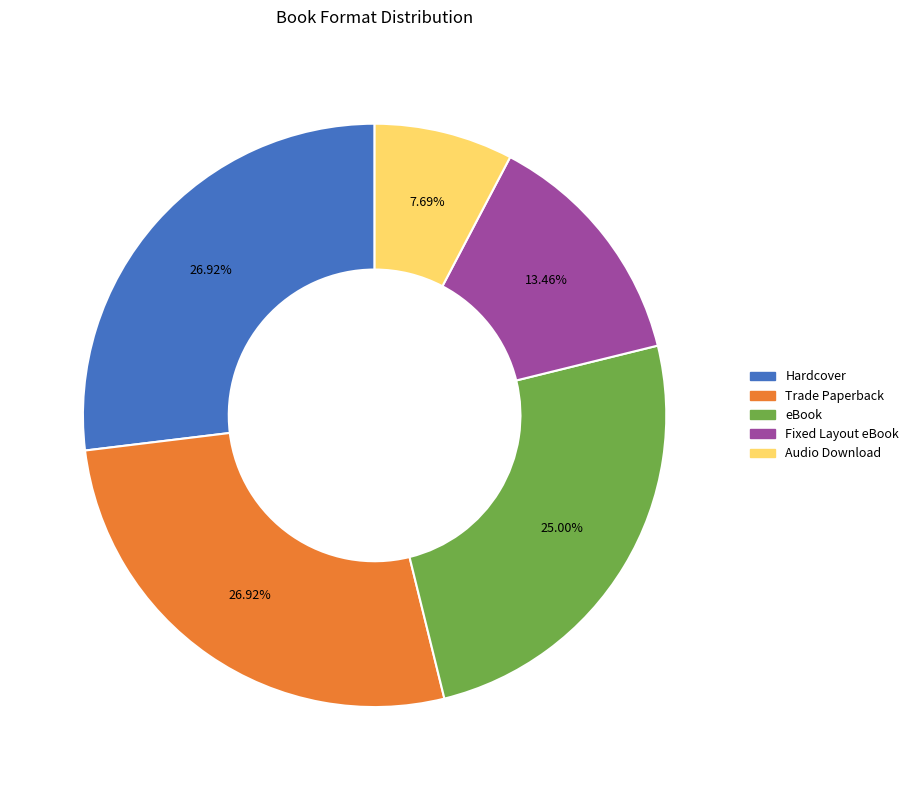

How many segments does this pie chart have?

5